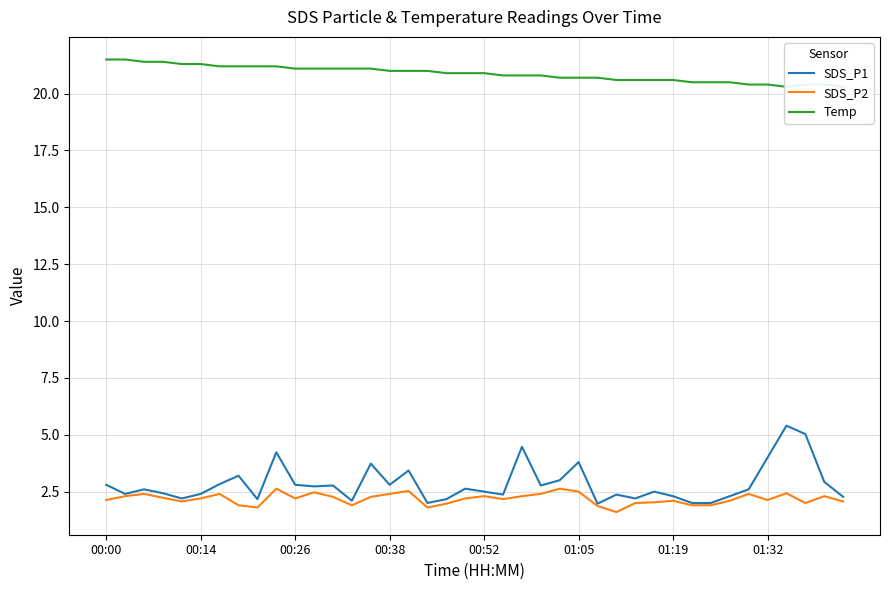

At which label is SDS_P1 closest to 3?

24